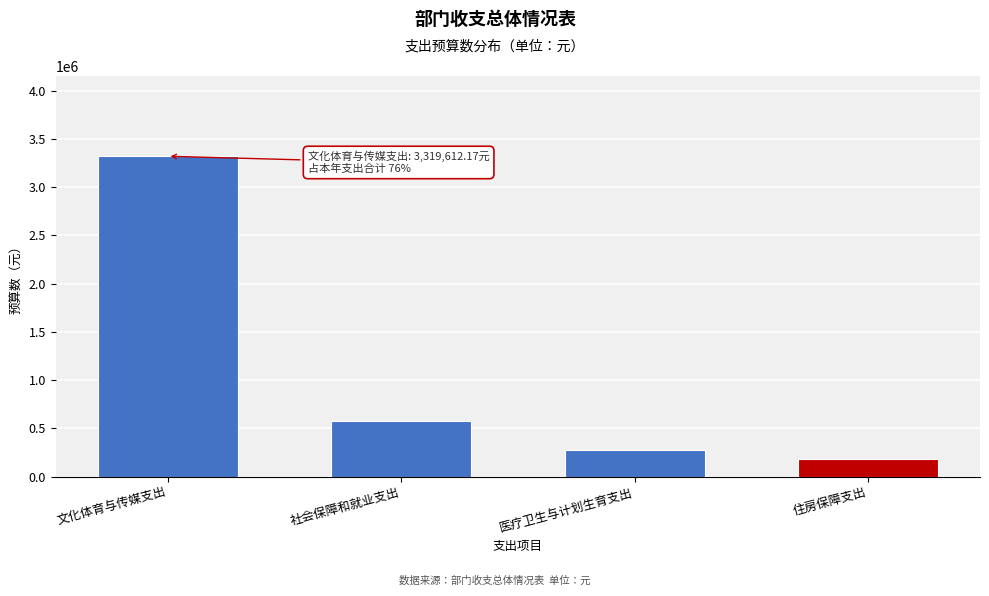

Between 社会保障和就业支出 and 文化体育与传媒支出, which is larger?

文化体育与传媒支出